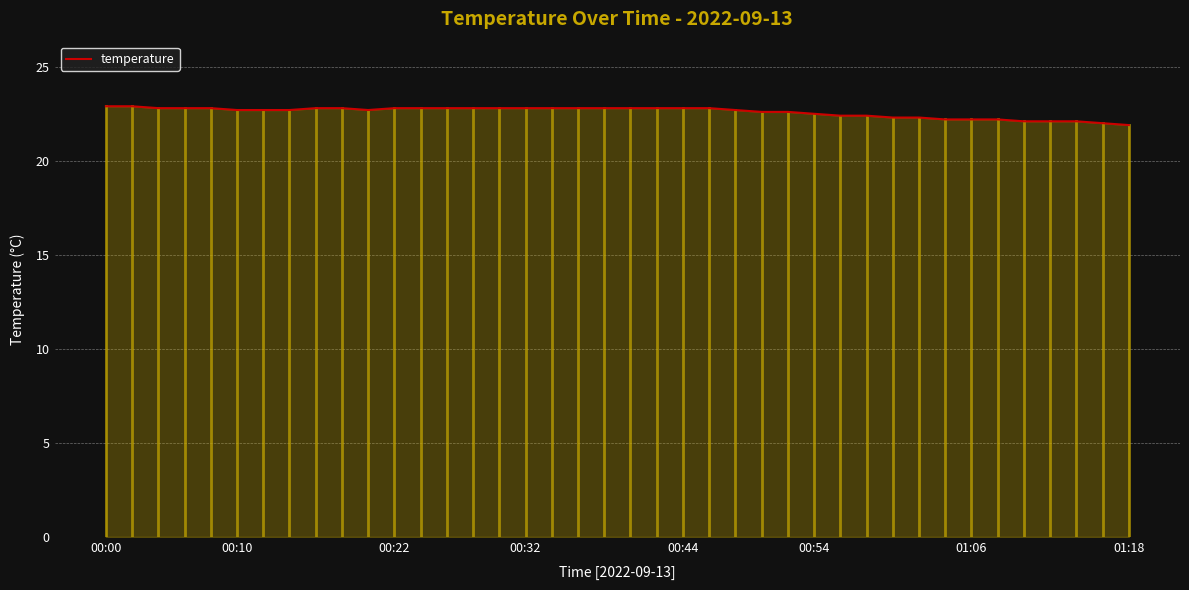

What is the minimum value shown in the chart?

21.9